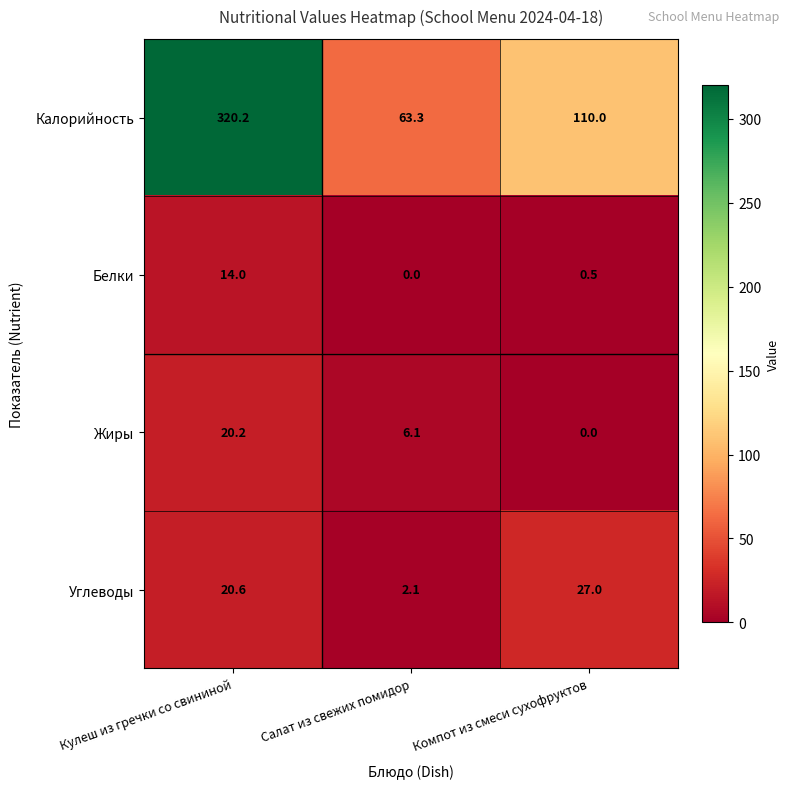

Count the number of categories in the chart.

3